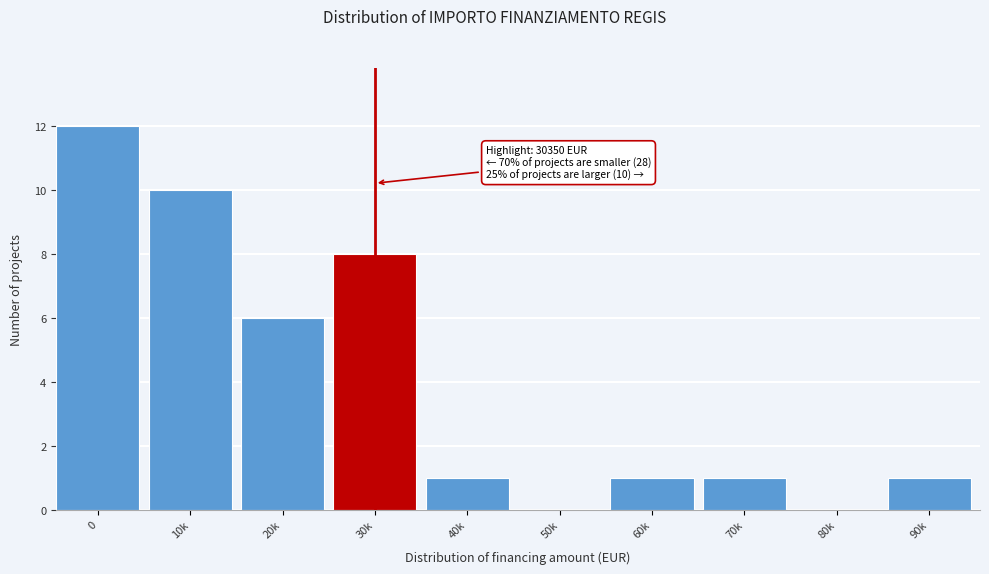

Reading right to left, what are all the values shown in this chart?

90k=1	80k=0	70k=1	60k=1	50k=0	40k=1	30k=8	20k=6	10k=10	0=12